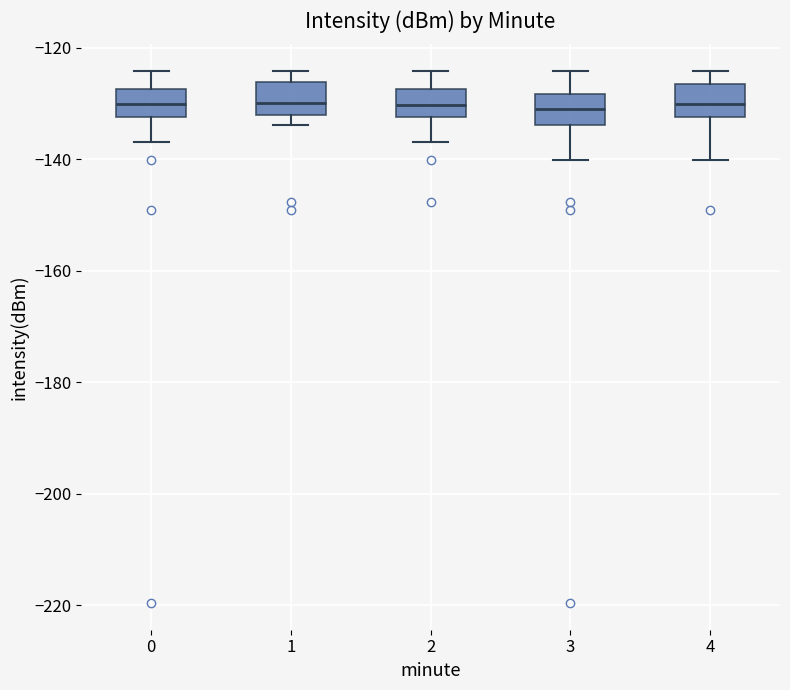

Reading left to right, read every box against the y-axis: the position of its median line, the range the box covers, and the ends of its whiskers. The values are not printed on the chart, so give them approximately, as read against the axis.

0: median -130, box -132 to -128, whiskers -136 to -124
1: median -130, box -132 to -126, whiskers -134 to -124
2: median -130, box -132 to -128, whiskers -136 to -124
3: median -130, box -134 to -128, whiskers -140 to -124
4: median -130, box -132 to -126, whiskers -140 to -124